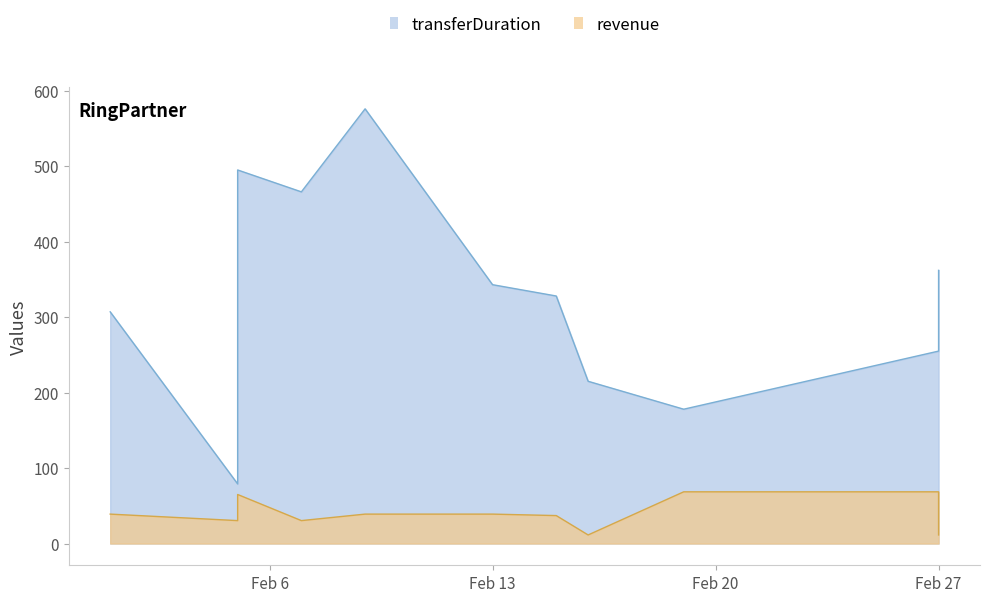

What is the difference between the maximum and second lowest values in the transferDuration series?

398.0